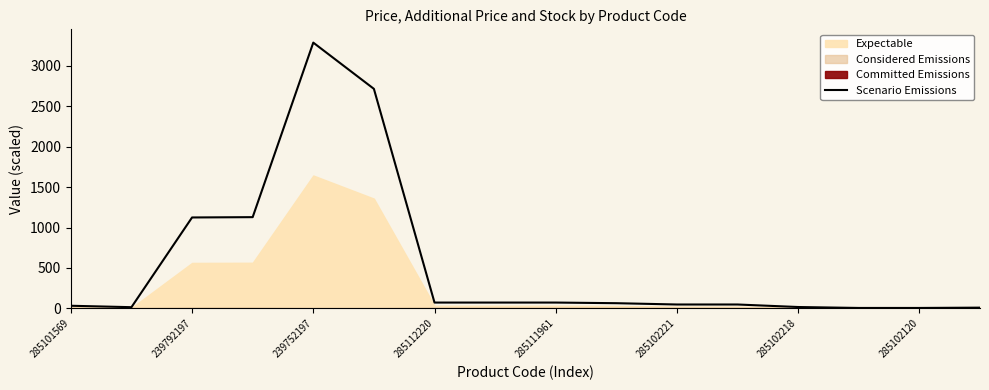

What is the label of the 16th point from the right?

285101569